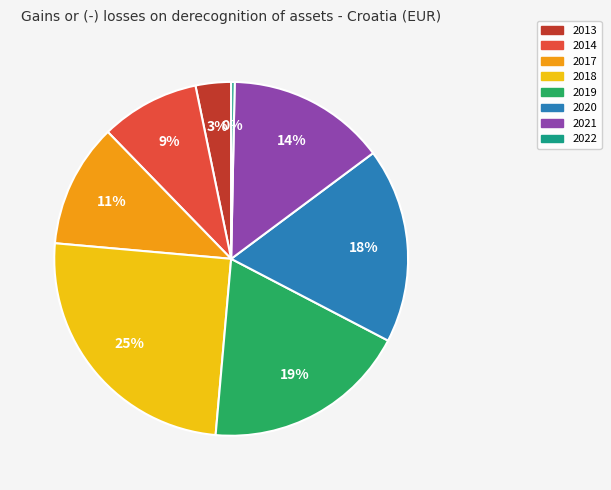

Is there a majority slice in this chart?

No